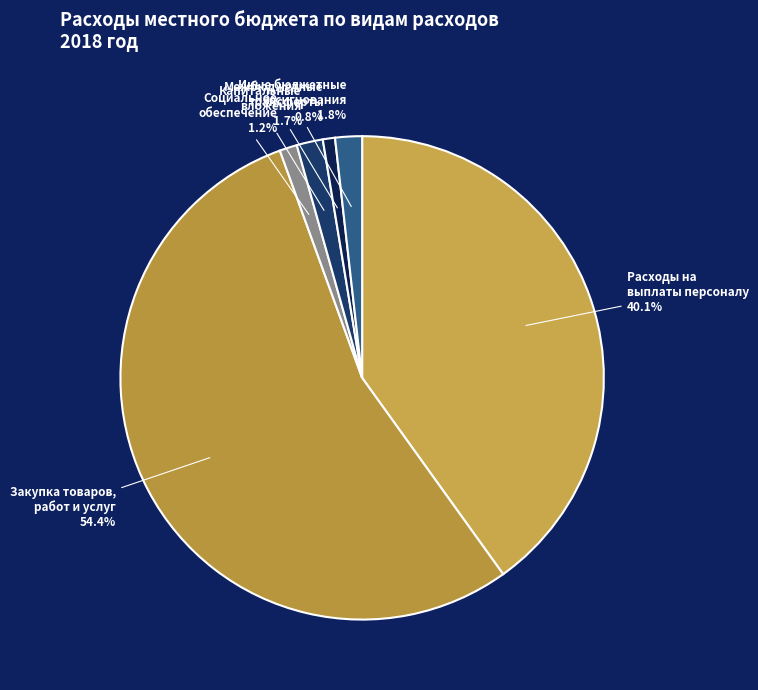

What is the smallest slice in the pie chart?

Межбюджетные трансферты